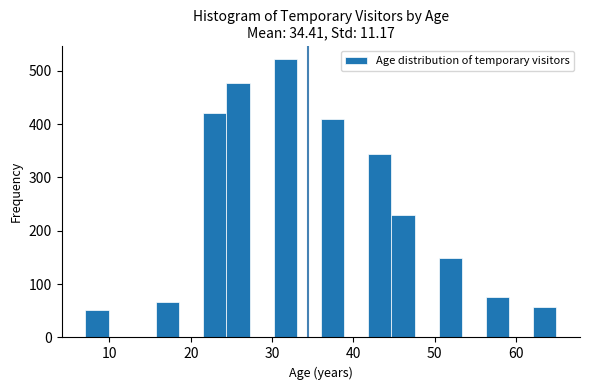

Read against the x-axis, roughly where is the centre of the tallest bar?

32